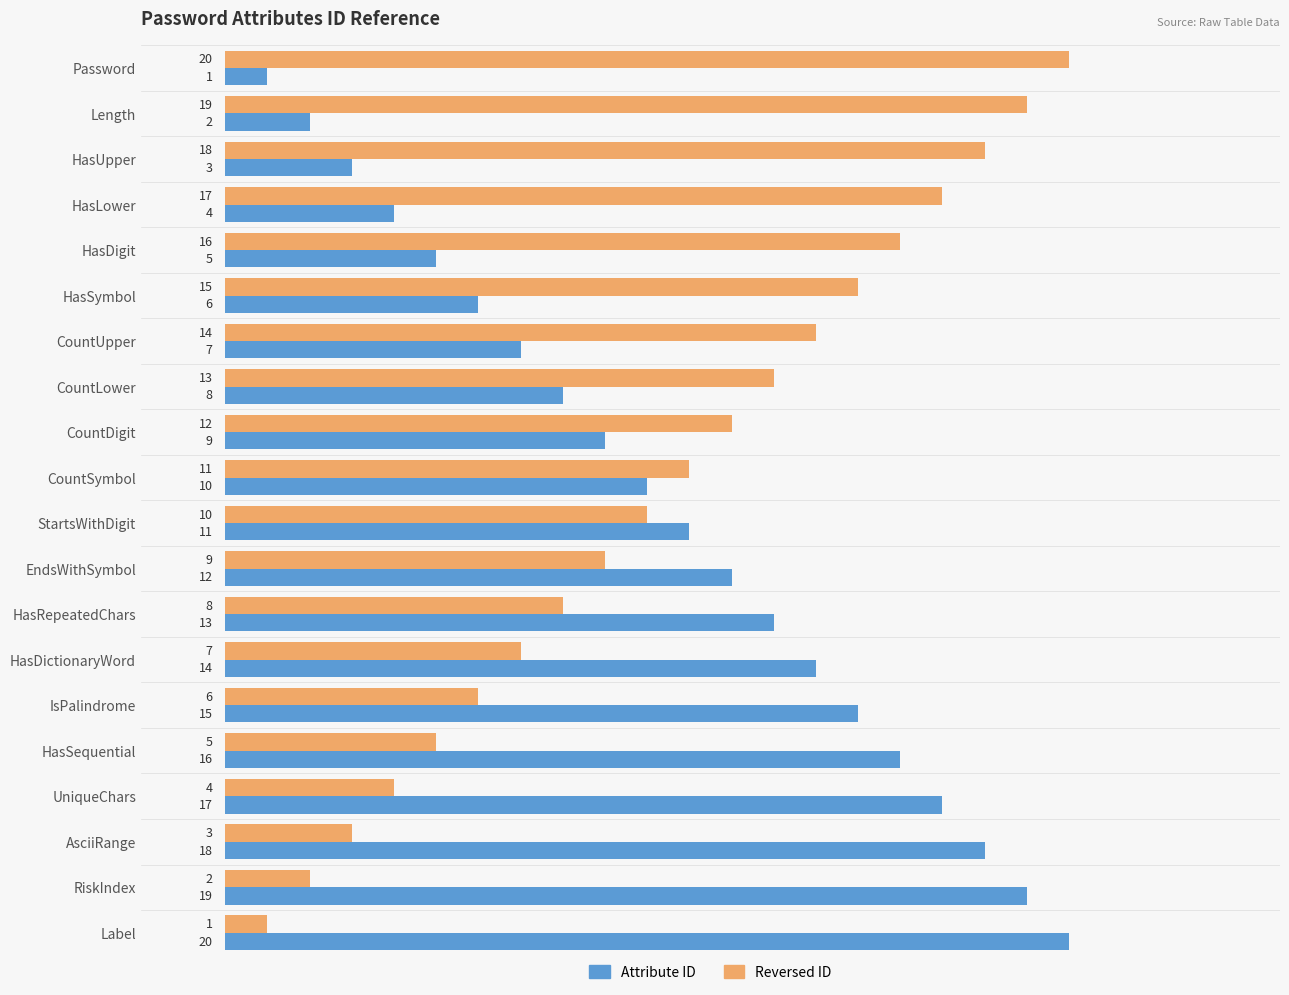

What value does the Reversed ID series have at Password, to the nearest 5?

20